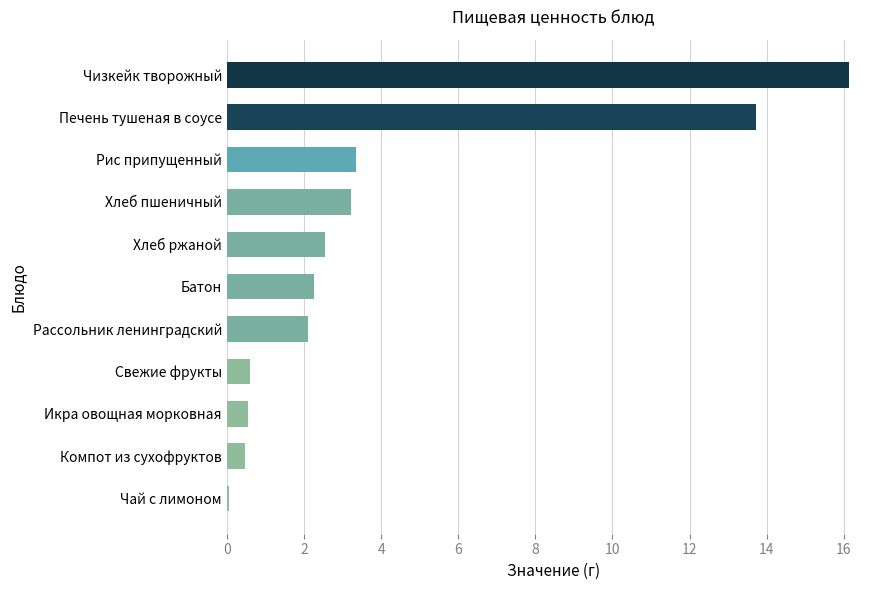

Which category has the highest value across all series?

Чизкейк творожный